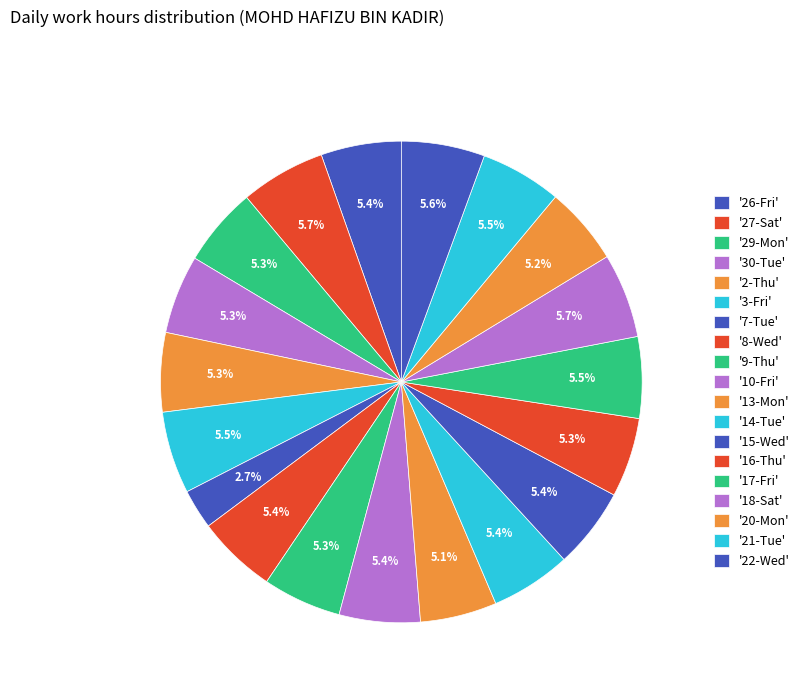

How many slices are in this pie chart?

19